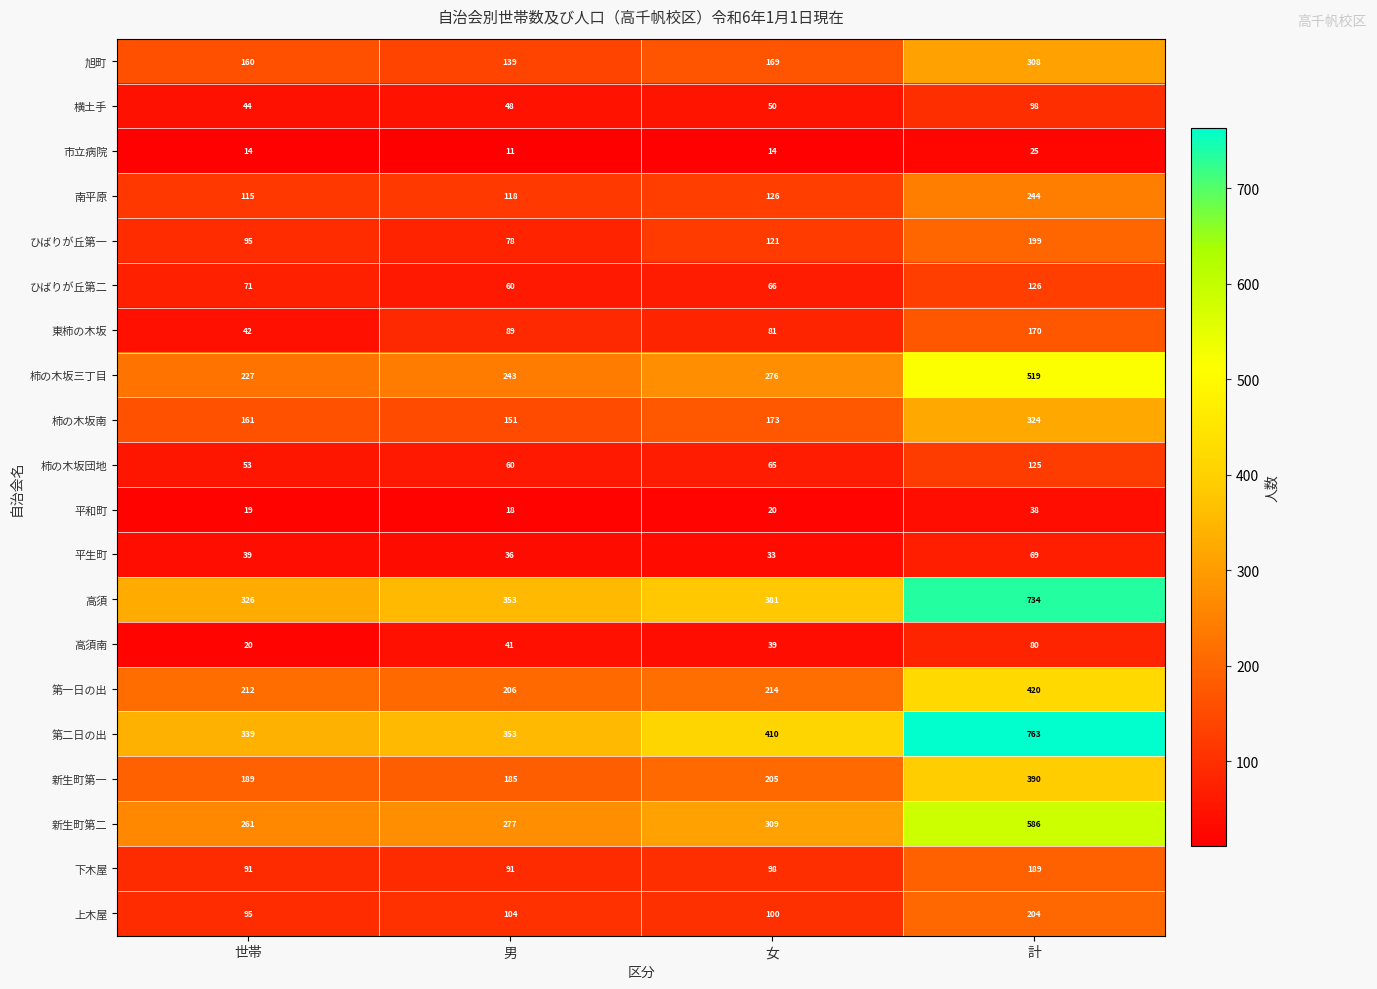

Is it true that 東柿の木坂 equals 116 at 計?

False